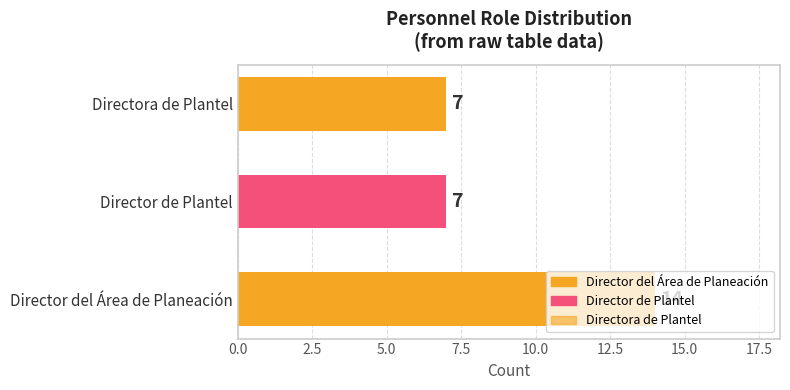

Are the bars horizontal?

Yes